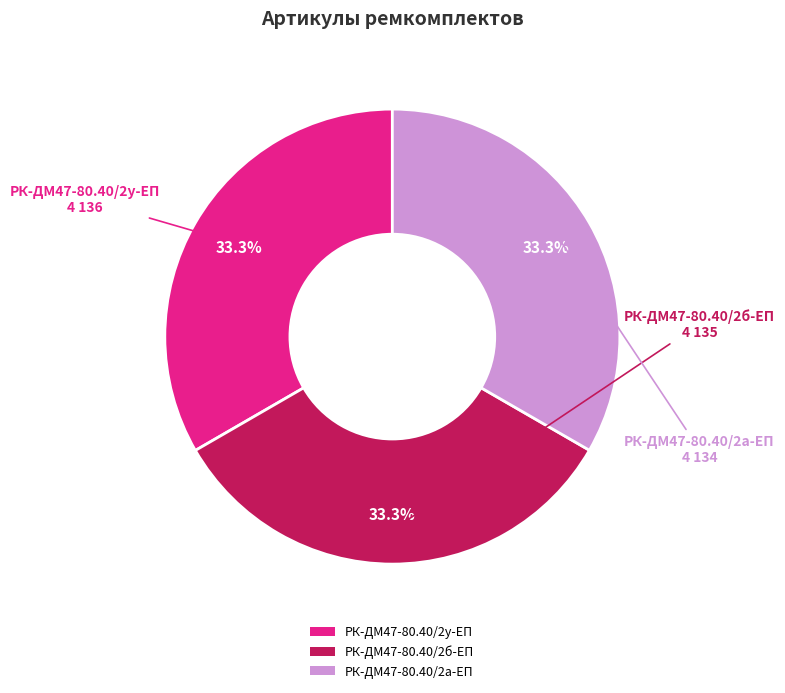

Does any single category account for the majority?

No